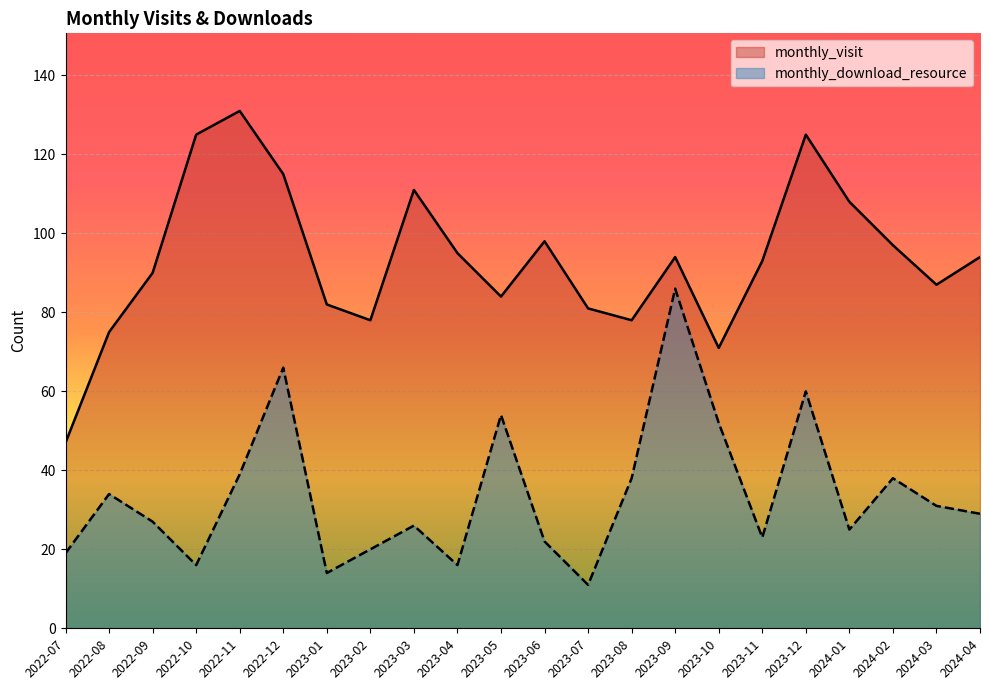

What is the minimum value for monthly_download_resource?

11